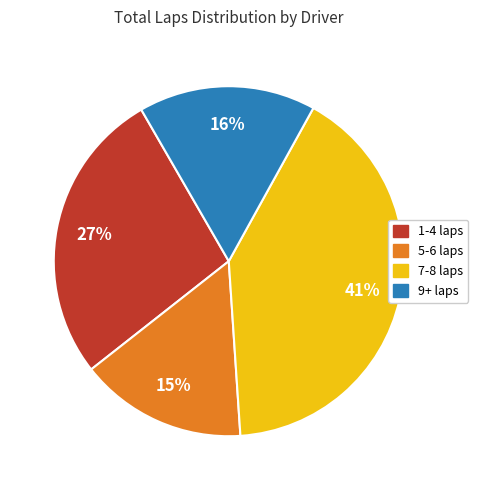

To the nearest percent, what is the average slice percentage?

25%